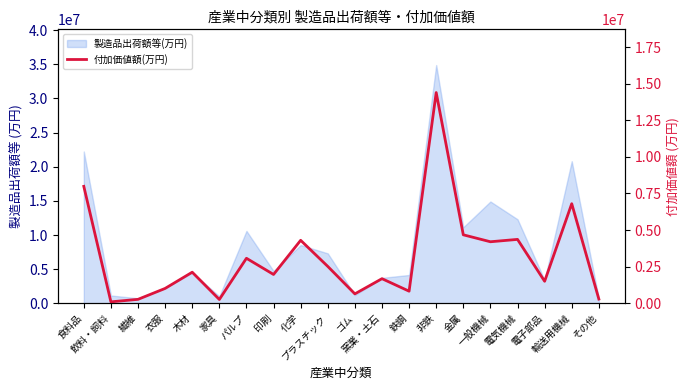

At which label is the value closest to 7246302?

輸送用機械